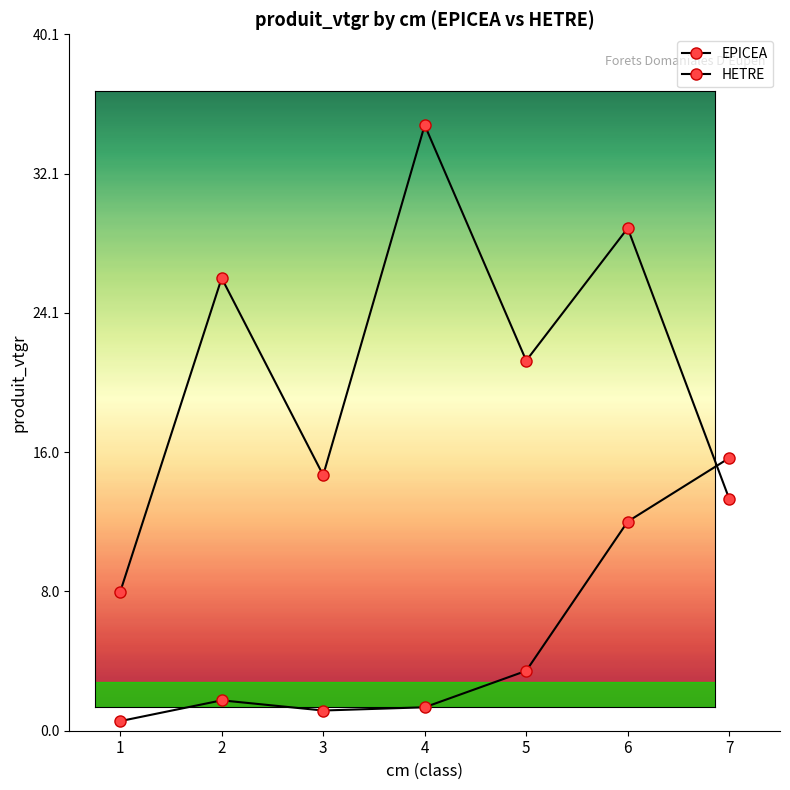

Rank the series at 7 from highest to lowest value.

EPICEA, HETRE